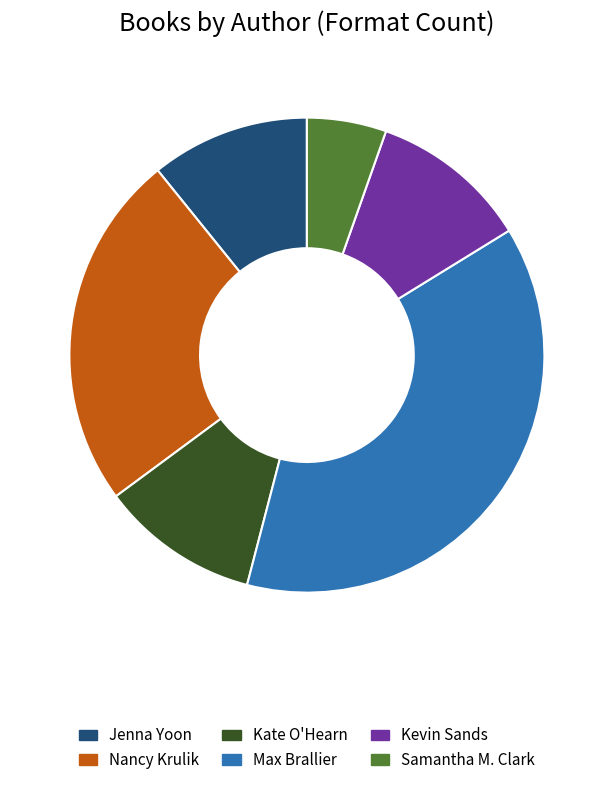

Does Kevin Sands represent more than half of the total?

No